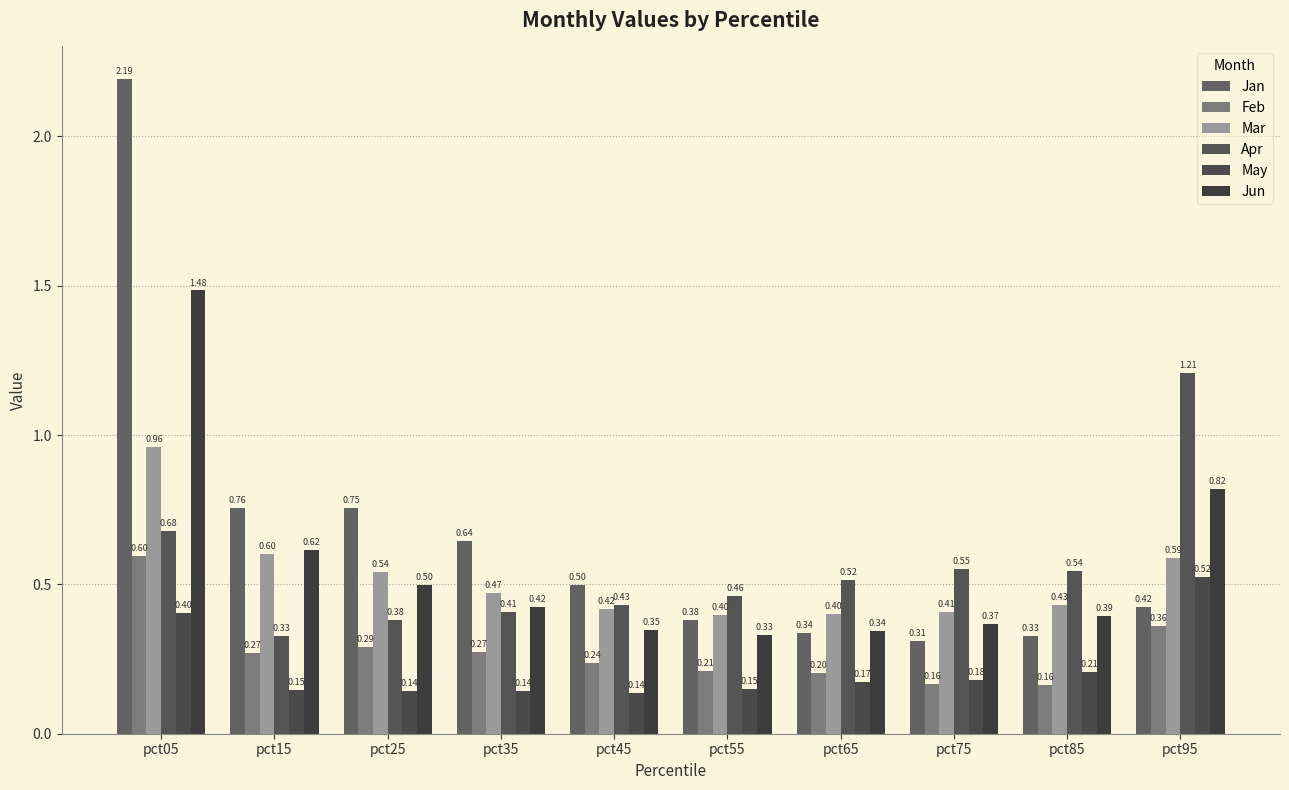

What is the value of the Feb bar at the 9th from the left?

0.2